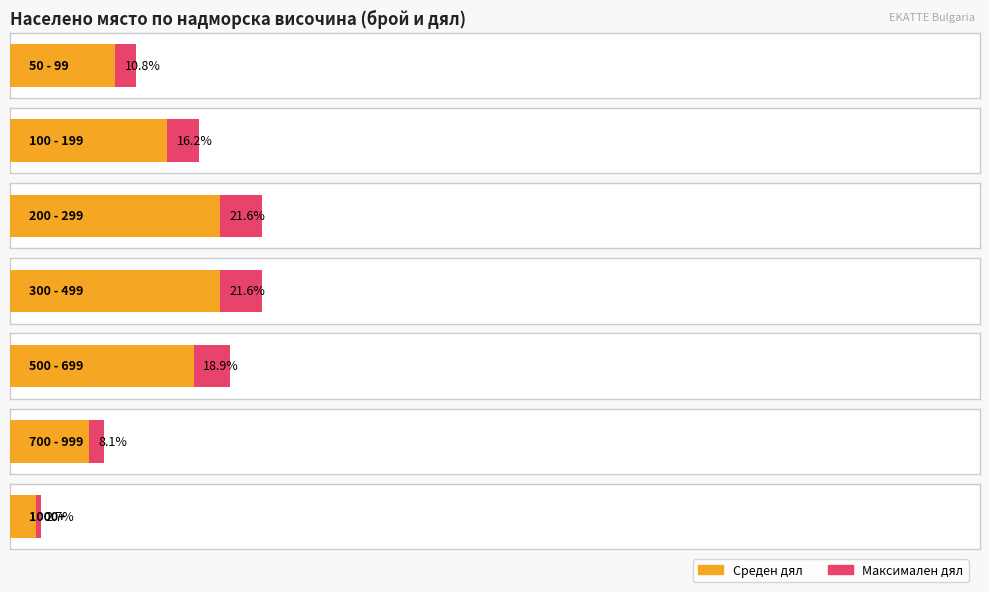

The Брой по NUTS1 series shows 1 at BG4. True or false?

False